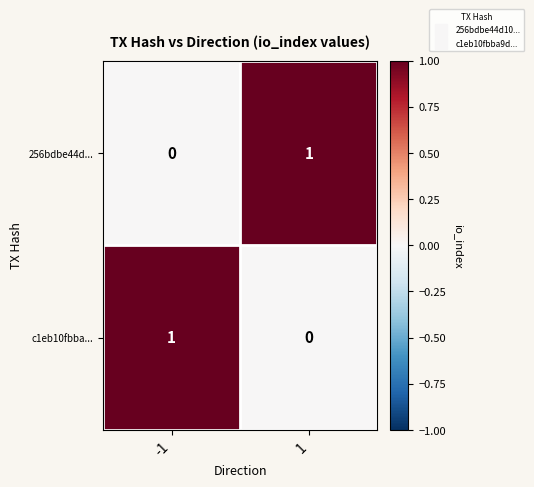

Rank the series at 1 from lowest to highest value.

c1eb10fbba..., 256bdbe44d...